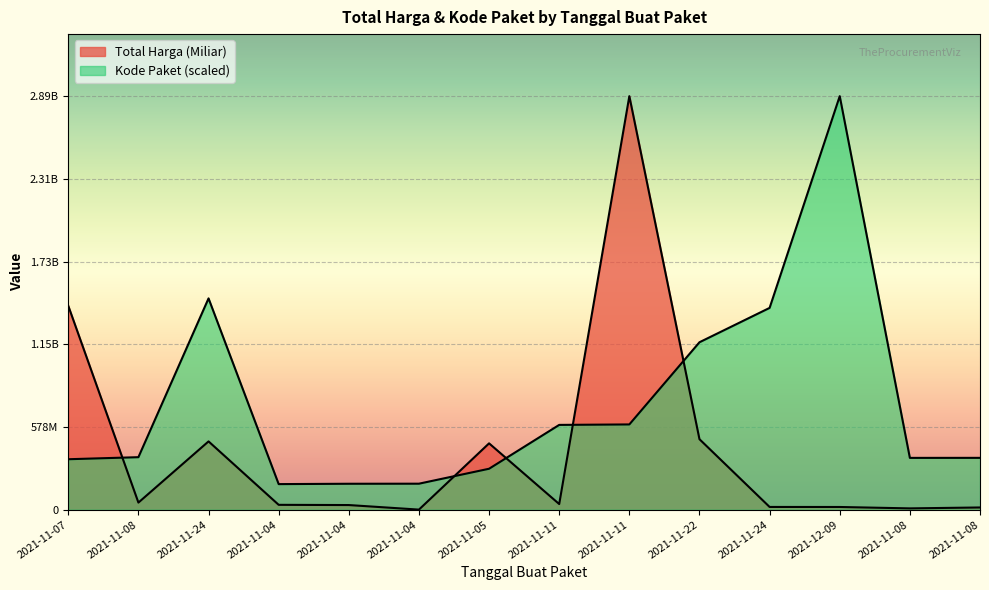

List the labels in order of Total Harga (Miliar) value, smallest first.

2021-11-04, 2021-11-08, 2021-11-08, 2021-12-09, 2021-11-24, 2021-11-04, 2021-11-04, 2021-11-11, 2021-11-08, 2021-11-05, 2021-11-24, 2021-11-22, 2021-11-07, 2021-11-11